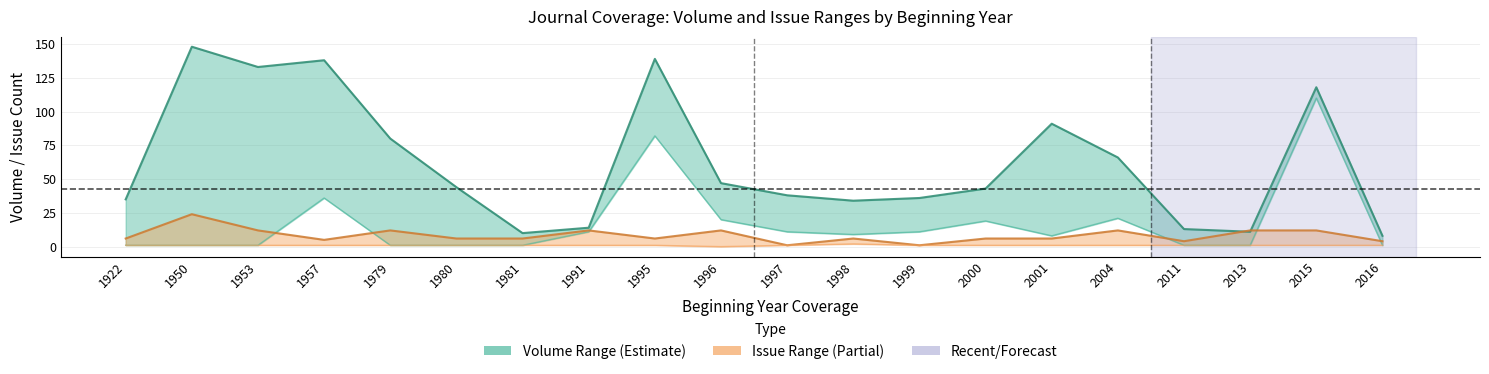

Which category has the highest value across all series?

1950